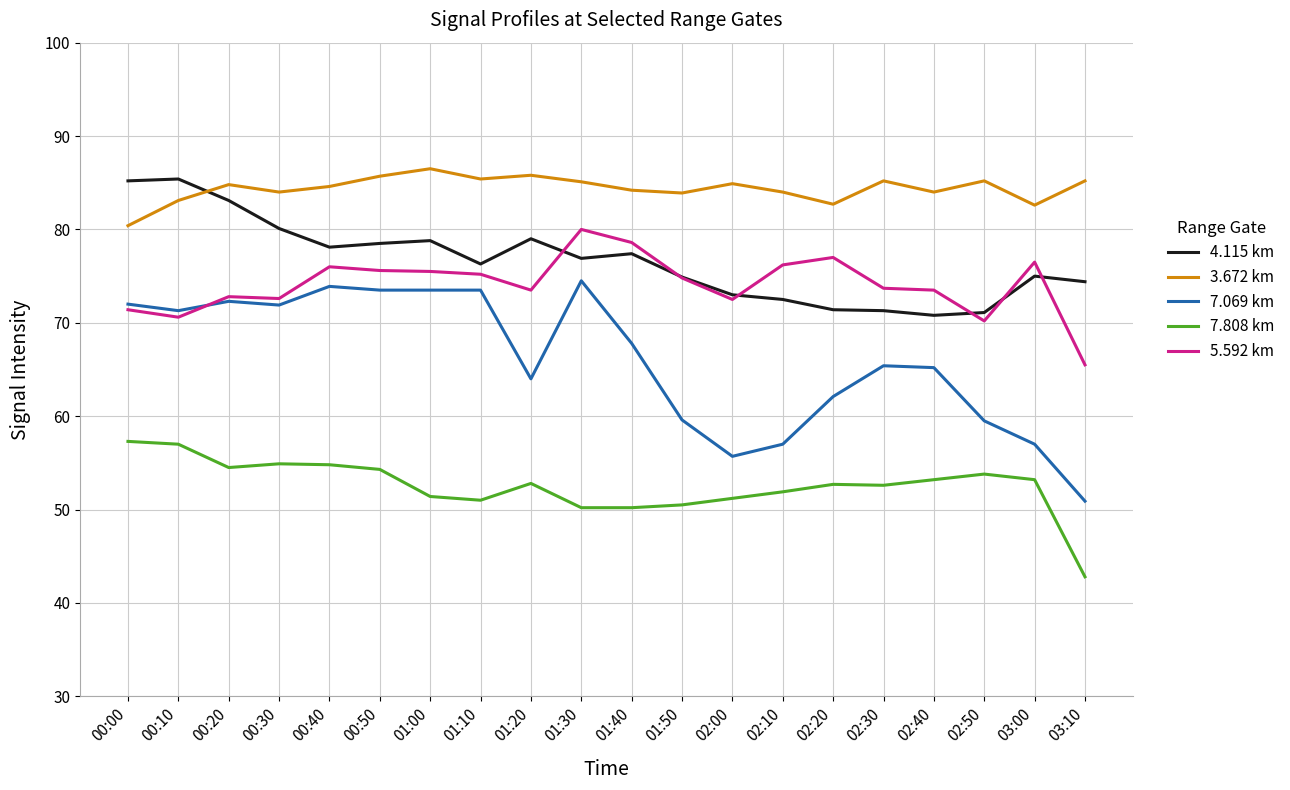

What is the difference between the highest and lowest values at 02:10?

32.1